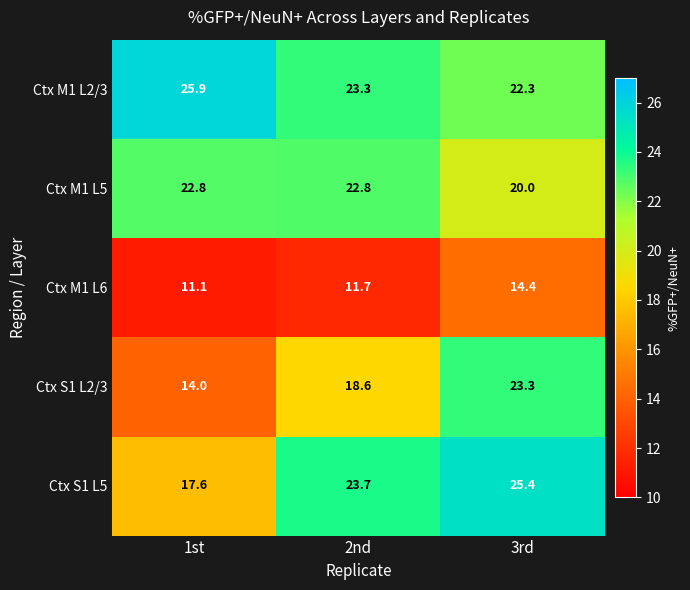

At how many categories does at least one series exceed 19?

3